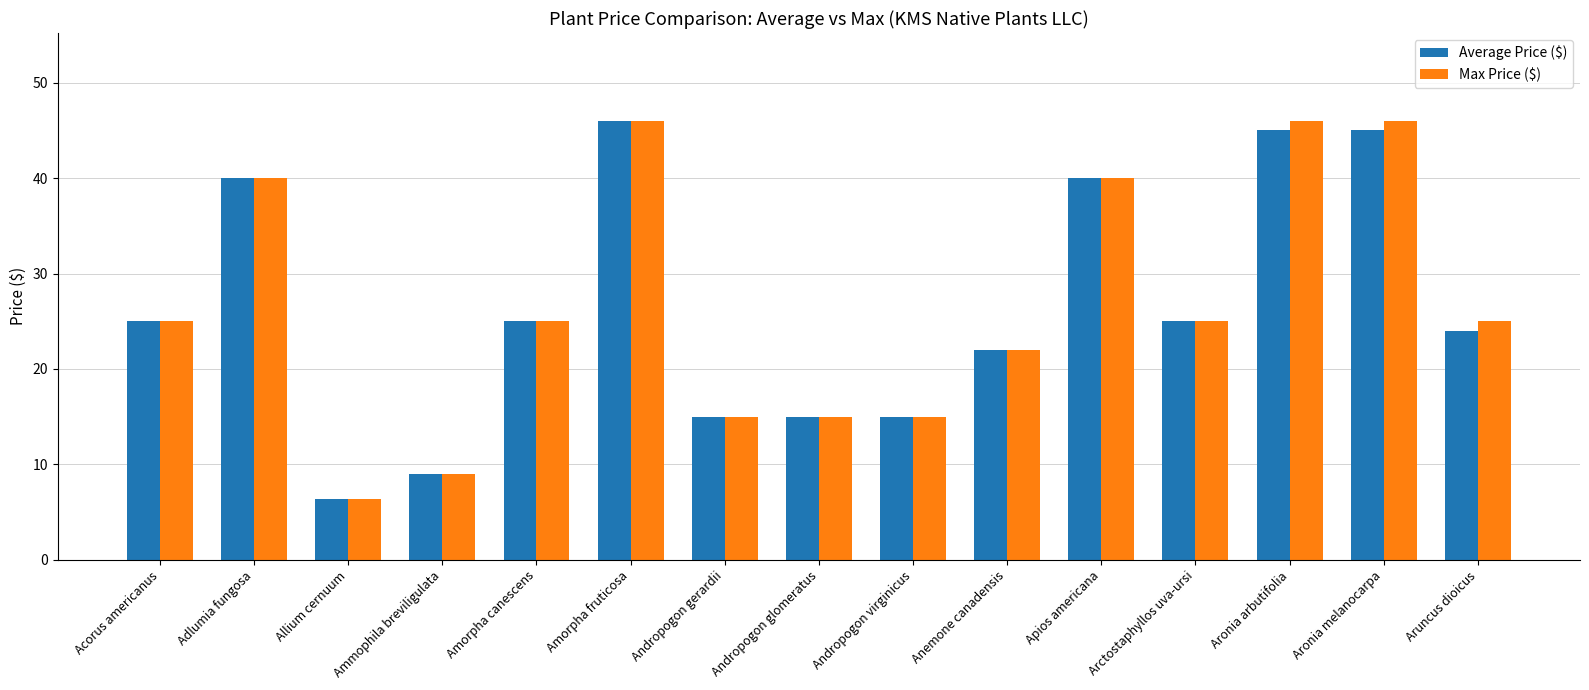

Reading left to right, list all the values displayed in this chart.

Average Price ($): Acorus americanus=25.0	Adlumia fungosa=40.0	Allium cernuum=6.4	Ammophila breviligulata=9.0	Amorpha canescens=25.0	Amorpha fruticosa=46.0	Andropogon gerardii=15.0	Andropogon glomeratus=15.0	Andropogon virginicus=15.0	Anemone canadensis=22.0	Apios americana=40.0	Arctostaphyllos uva-ursi=25.0	Aronia arbutifolia=45.0	Aronia melanocarpa=45.0	Aruncus dioicus=24.0
Max Price ($): Acorus americanus=25.0	Adlumia fungosa=40.0	Allium cernuum=6.4	Ammophila breviligulata=9.0	Amorpha canescens=25.0	Amorpha fruticosa=46.0	Andropogon gerardii=15.0	Andropogon glomeratus=15.0	Andropogon virginicus=15.0	Anemone canadensis=22.0	Apios americana=40.0	Arctostaphyllos uva-ursi=25.0	Aronia arbutifolia=46.0	Aronia melanocarpa=46.0	Aruncus dioicus=25.0